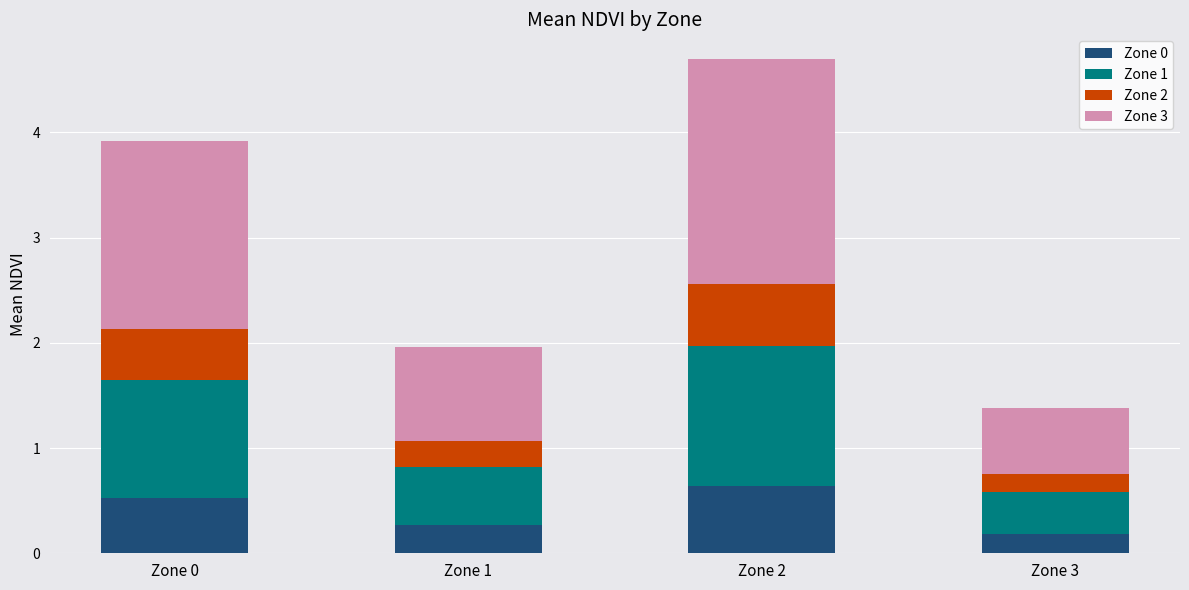

Rank the categories by Zone 0 value from highest to lowest.

Zone 2, Zone 0, Zone 1, Zone 3